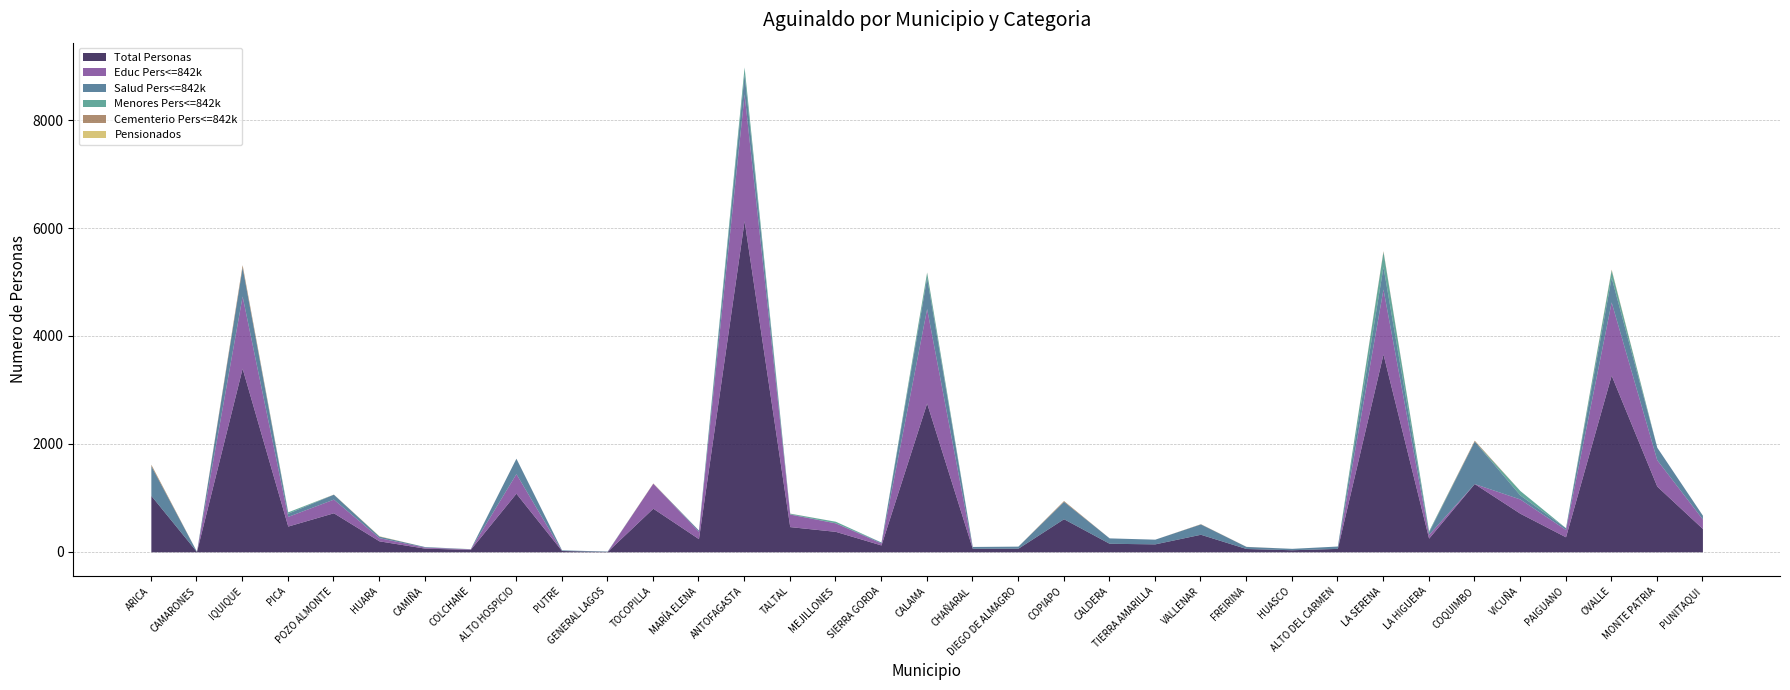

How many data points in Cementerio Pers<=842k are above 0?

12